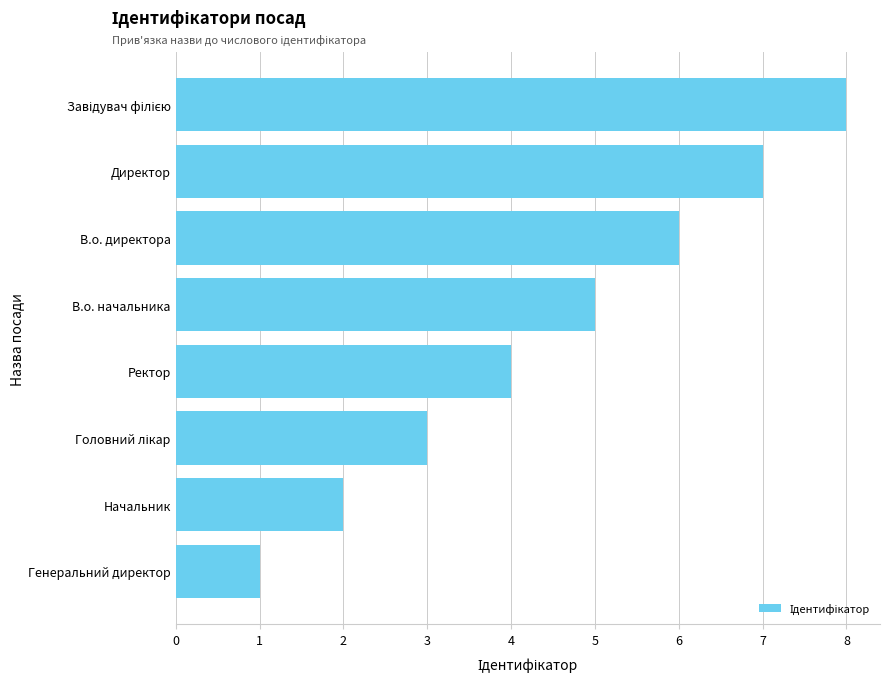

Which label corresponds to the smallest value in the chart?

Генеральний директор